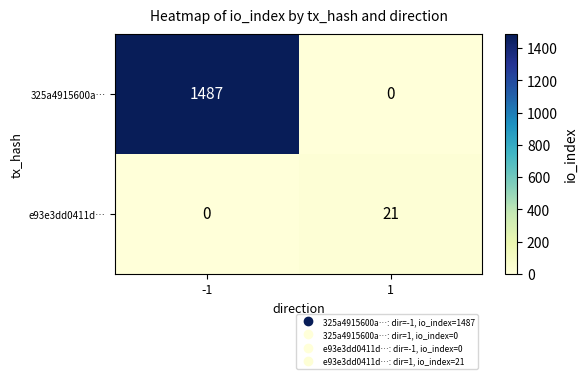

What is the difference between the highest and lowest values at -1?

1487